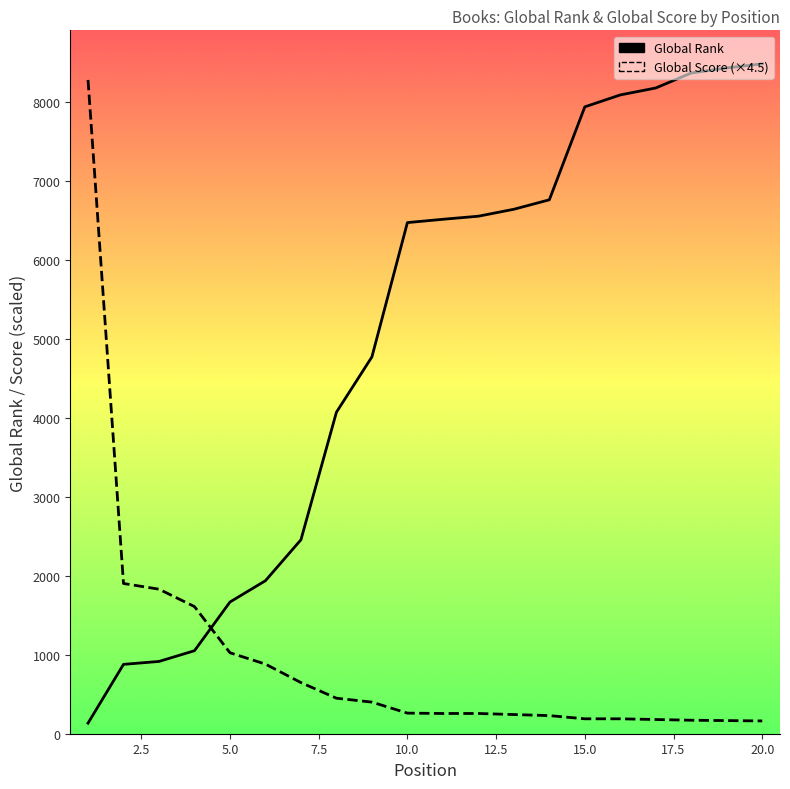

The Global Score series shows 838.8 at 3. True or false?

False